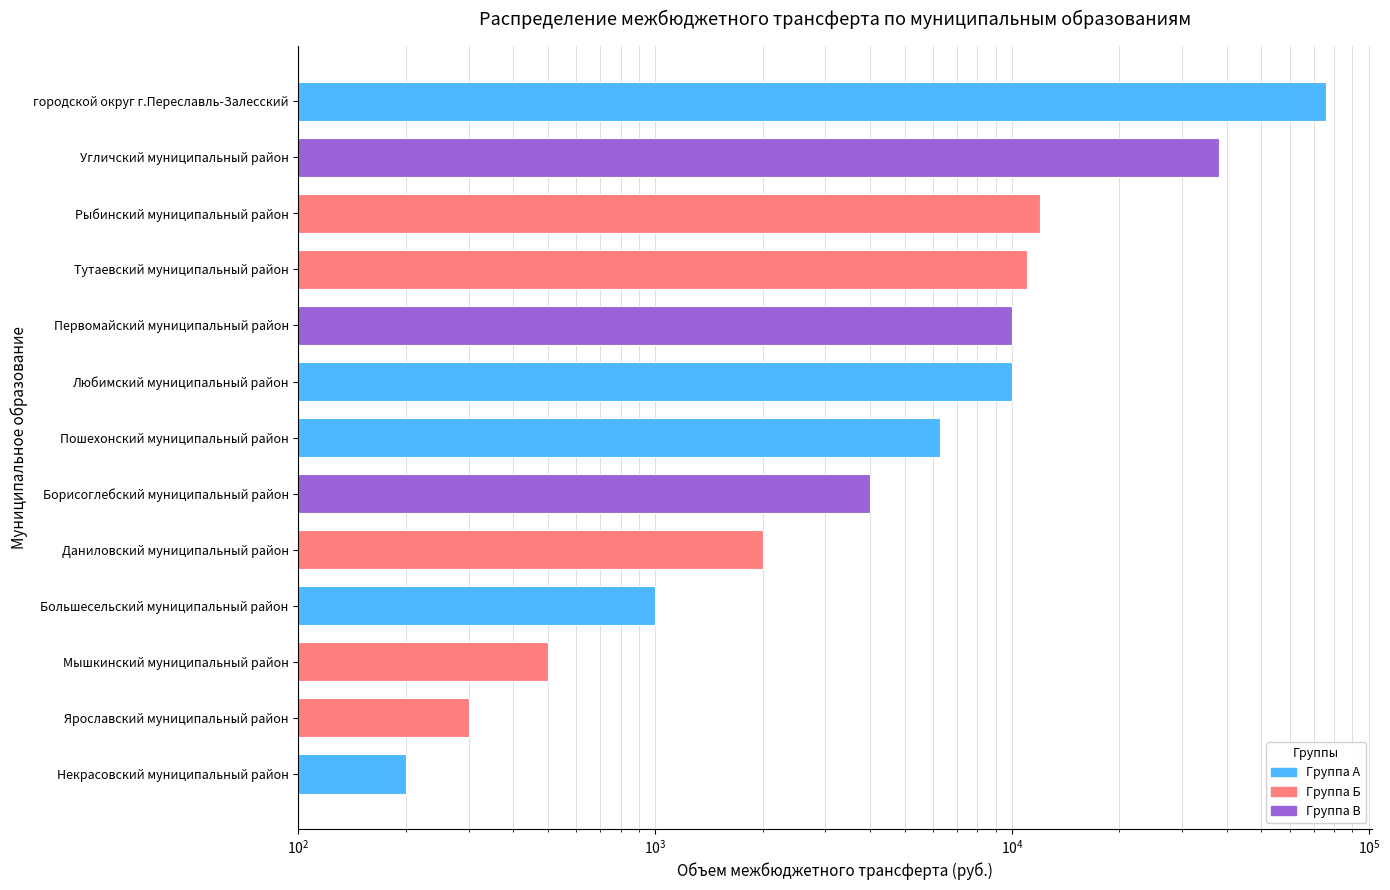

Where does the data first go above 6300?

Любимский муниципальный район